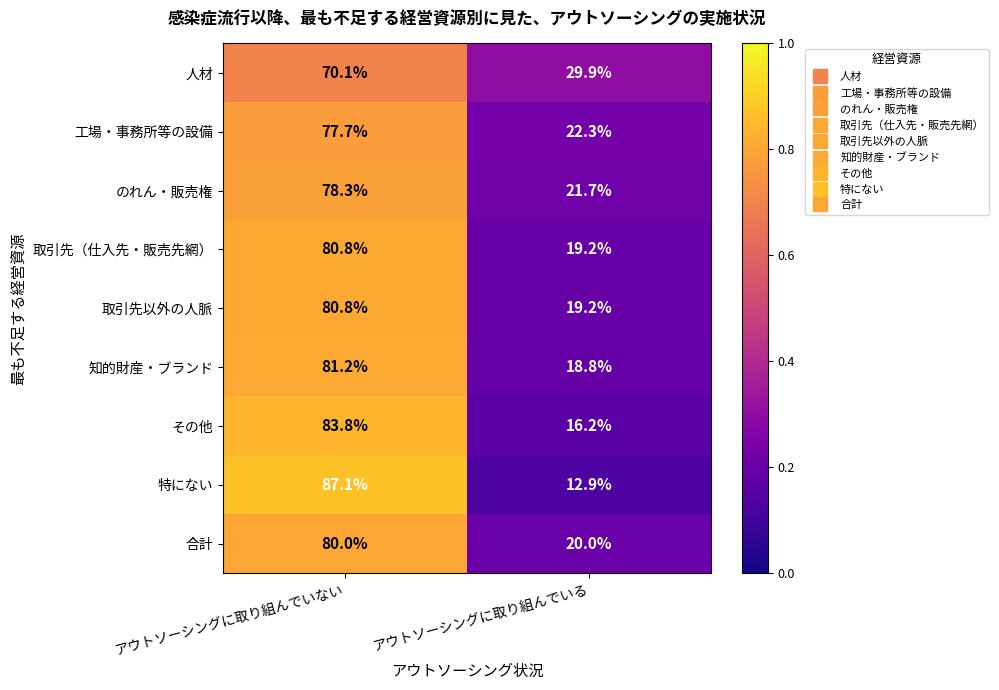

Rank the categories by その他 value from lowest to highest.

アウトソーシングに取り組んでいる, アウトソーシングに取り組んでいない